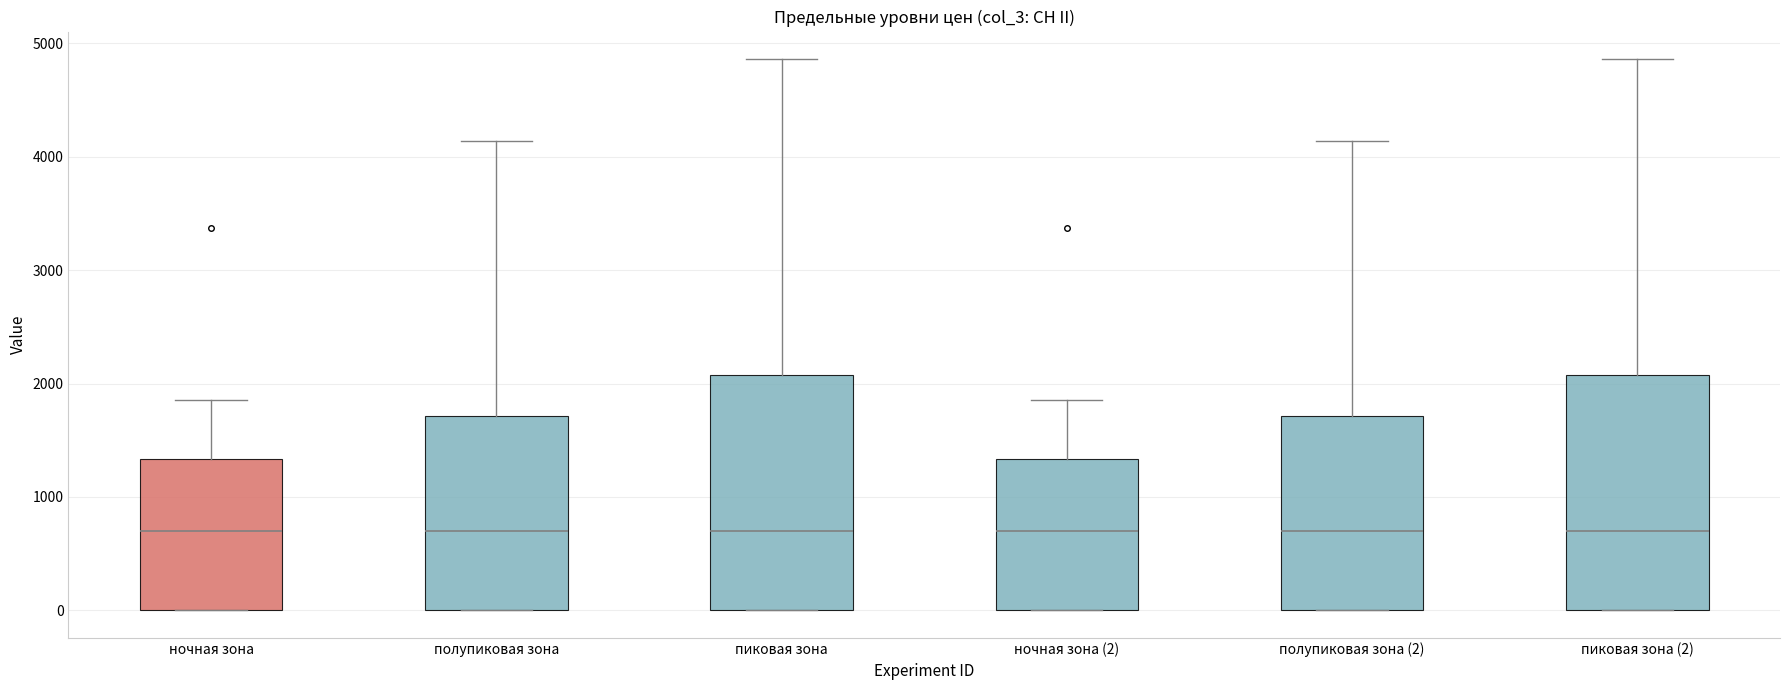

Where does the upper whisker of the box for пиковая зона end on the y-axis? The values are not printed on the chart, so give them approximately, as read against the axis.

4900